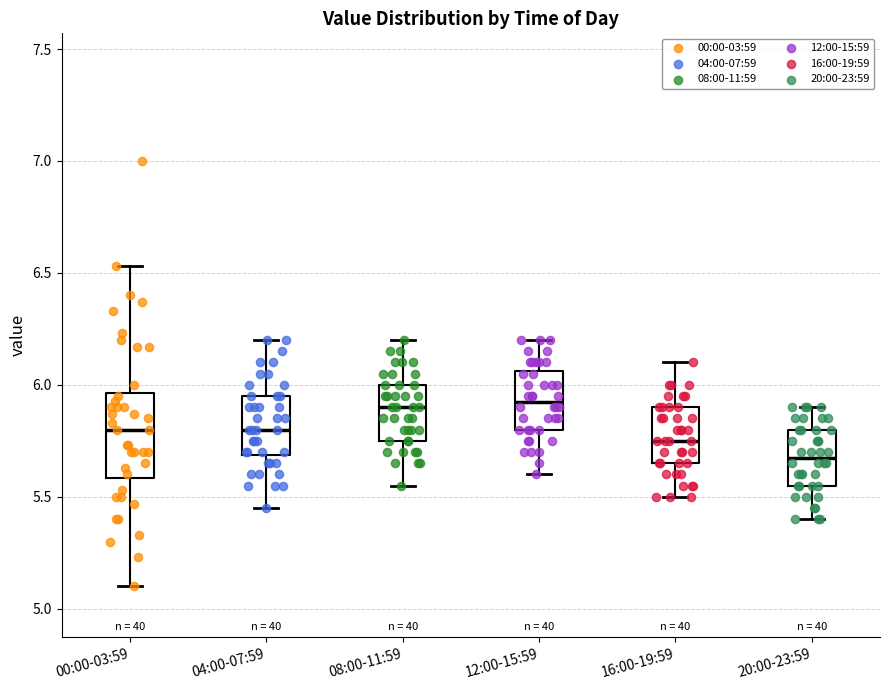

Reading left to right, read every box against the y-axis: the position of its median line, the range the box covers, and the ends of its whiskers. The values are not printed on the chart, so give them approximately, as read against the axis.

00:00-03:59: median 5.80, box 5.60 to 5.95, whiskers 5.10 to 6.55
04:00-07:59: median 5.80, box 5.70 to 5.95, whiskers 5.45 to 6.20
08:00-11:59: median 5.90, box 5.75 to 6.00, whiskers 5.55 to 6.20
12:00-15:59: median 5.95, box 5.80 to 6.05, whiskers 5.60 to 6.20
16:00-19:59: median 5.75, box 5.65 to 5.90, whiskers 5.50 to 6.10
20:00-23:59: median 5.70, box 5.55 to 5.80, whiskers 5.40 to 5.90